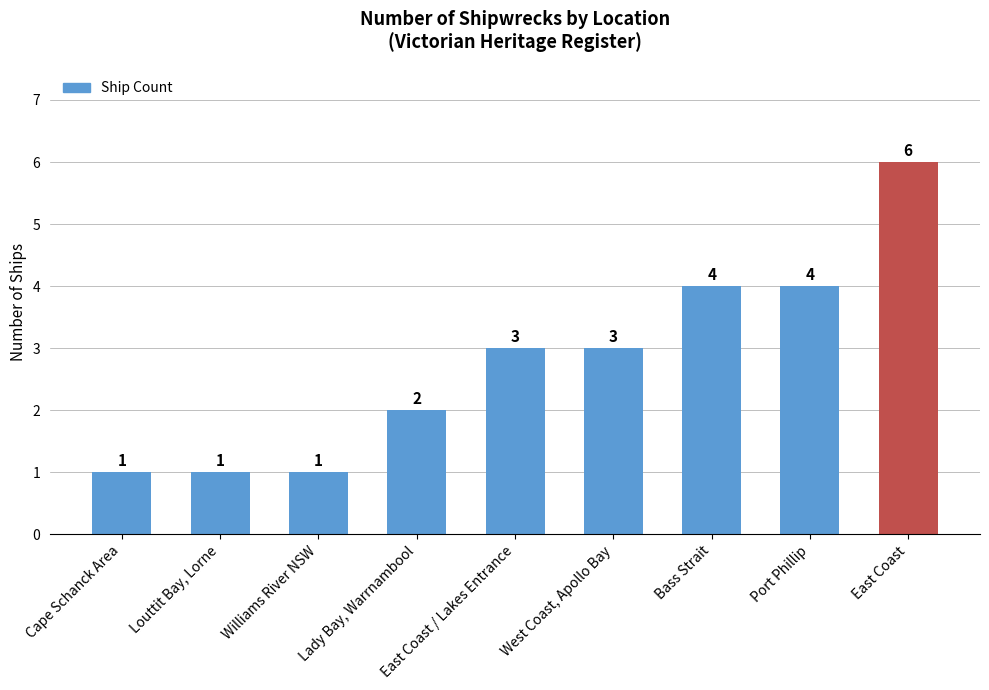

Does the chart contain stacked bars?

No